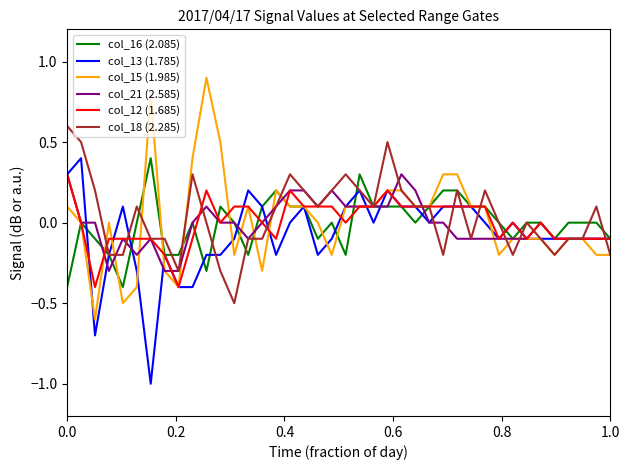

Which series has the widest spread of values?

col_15 (1.985)